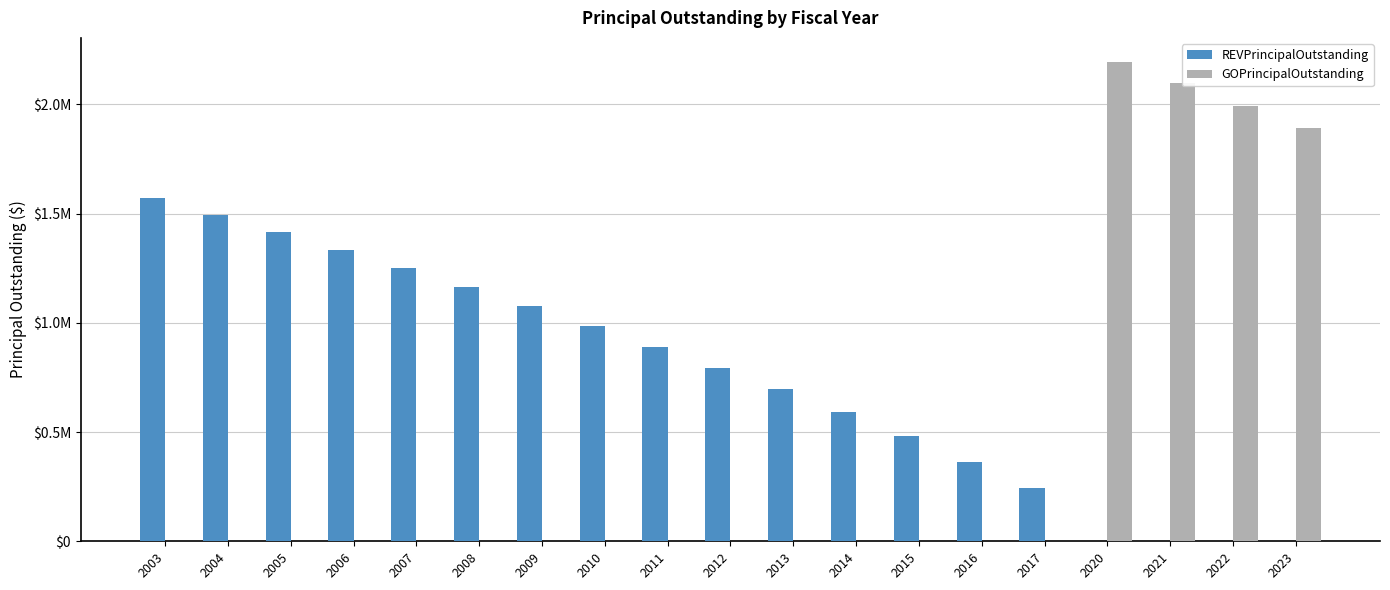

Rank the categories by REVPrincipalOutstanding value from highest to lowest.

2003, 2004, 2005, 2006, 2007, 2008, 2009, 2010, 2011, 2012, 2013, 2014, 2015, 2016, 2017, 2020, 2021, 2022, 2023